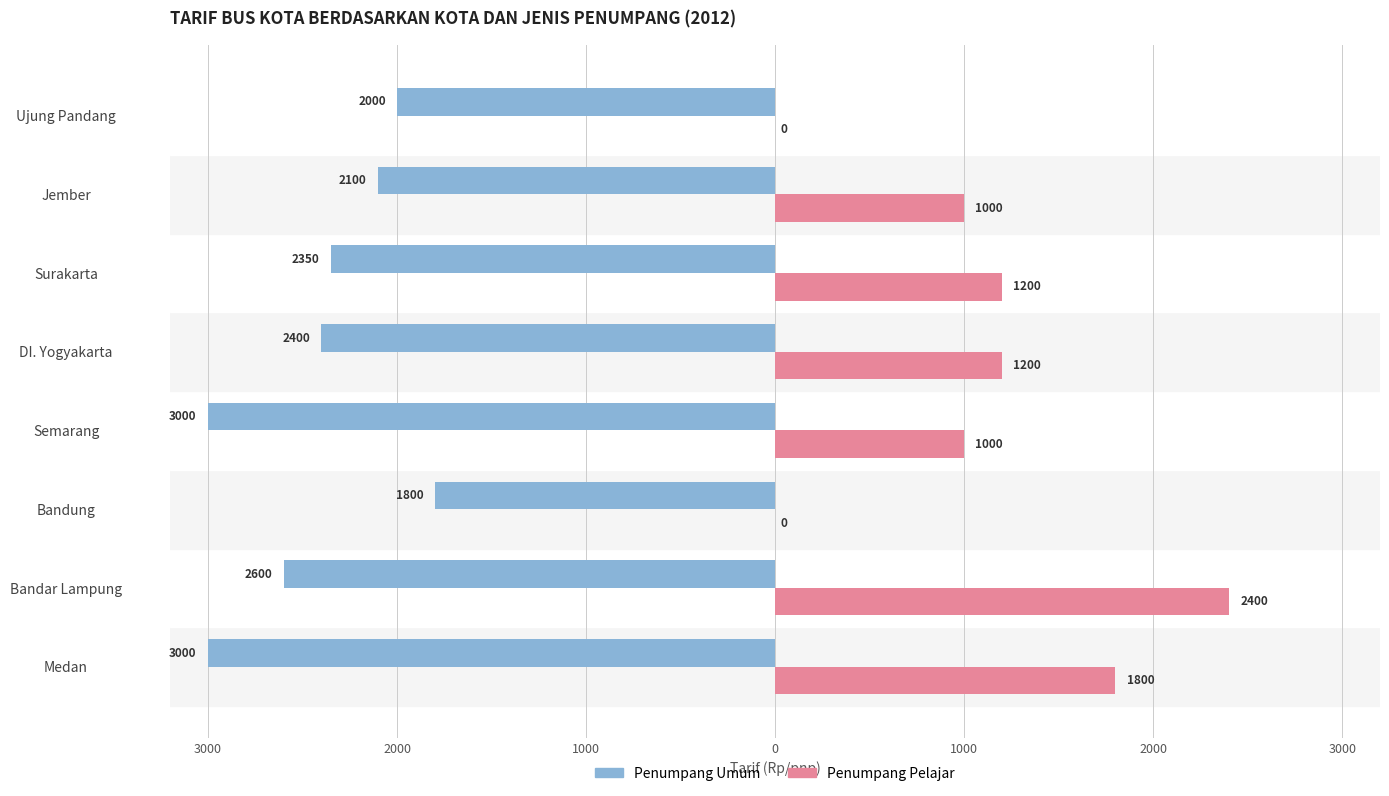

What are all the series names shown in the legend?

Penumpang Umum, Penumpang Pelajar